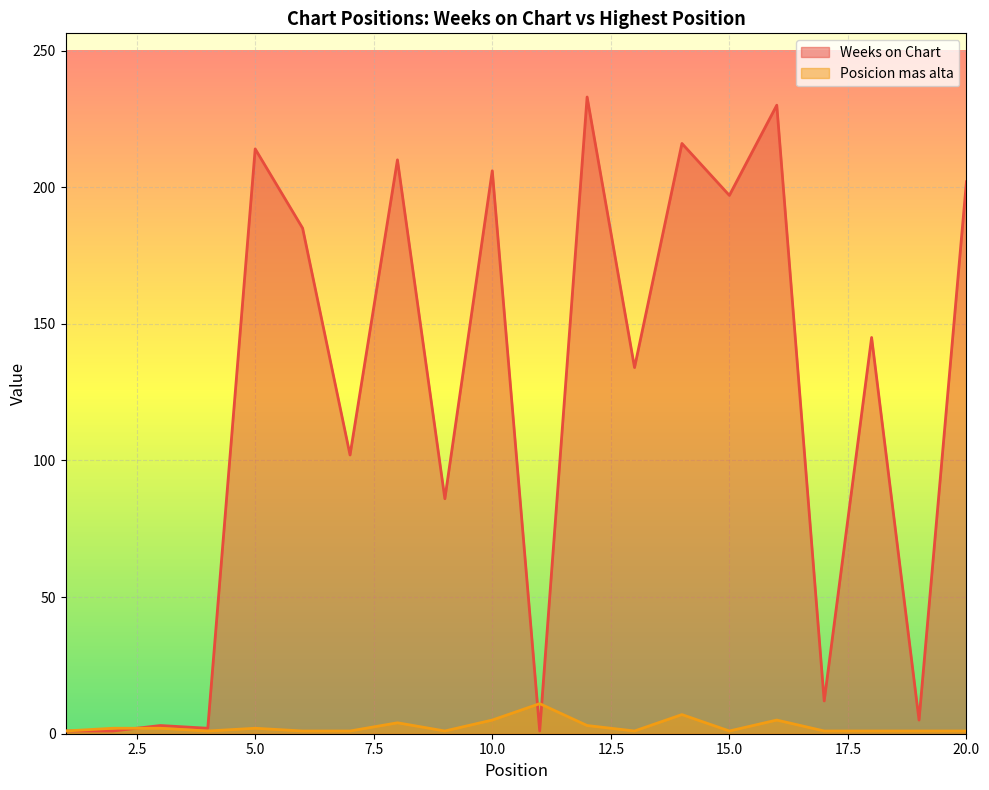

What is the value of the Posicion mas alta point at the 6th from the left?

1